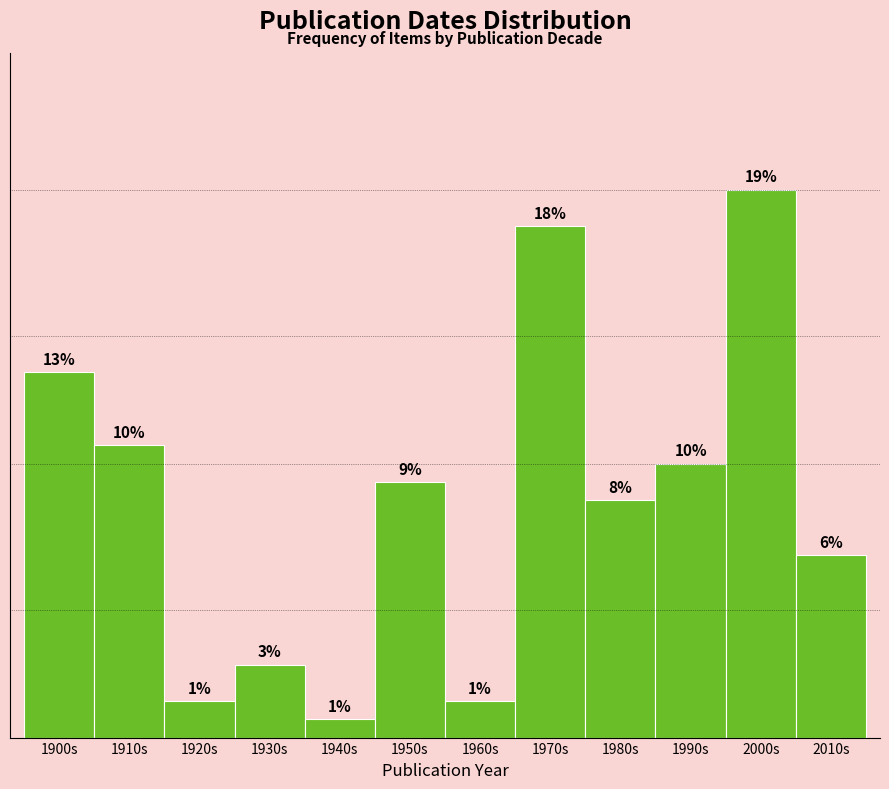

Which label corresponds to the largest value in the chart?

2000s